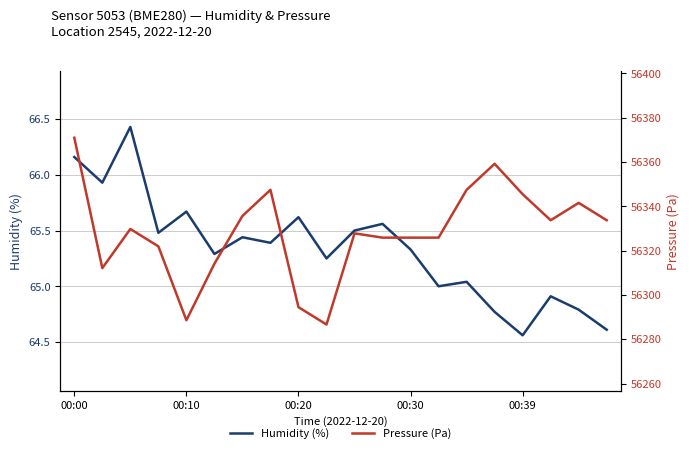

What is the difference between the maximum and minimum values in the Pressure (Pa) series?

84.3